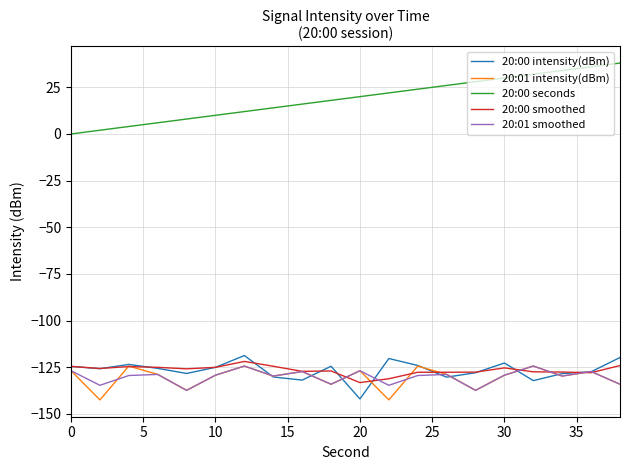

Which series has the widest spread of values?

20:00 seconds